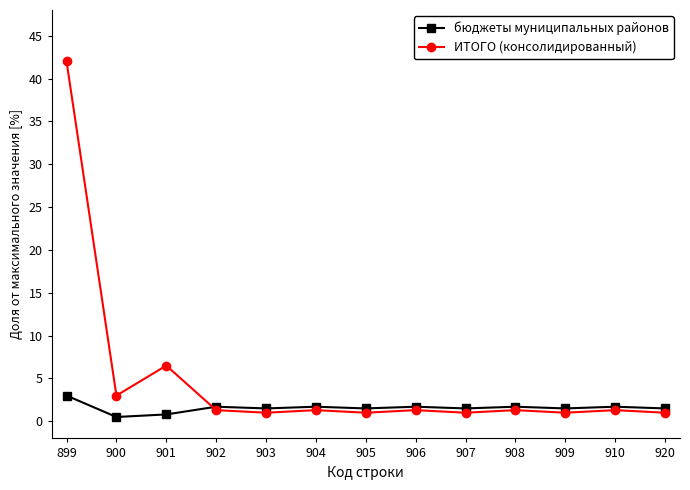

What is the value of the бюджеты муниципальных районов point at the 8th from the left?

1.7